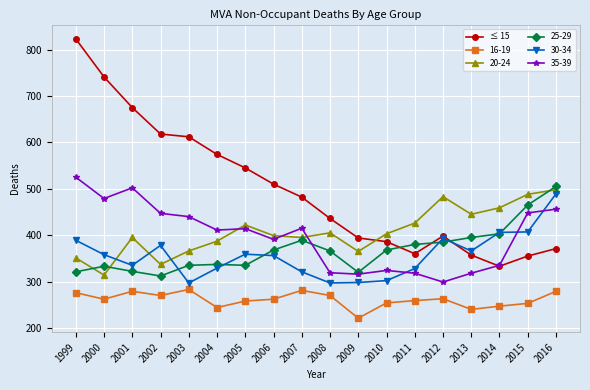

At 1999, list the series in order from largest to smallest.

≤ 15, 35-39, 30-34, 20-24, 25-29, 16-19